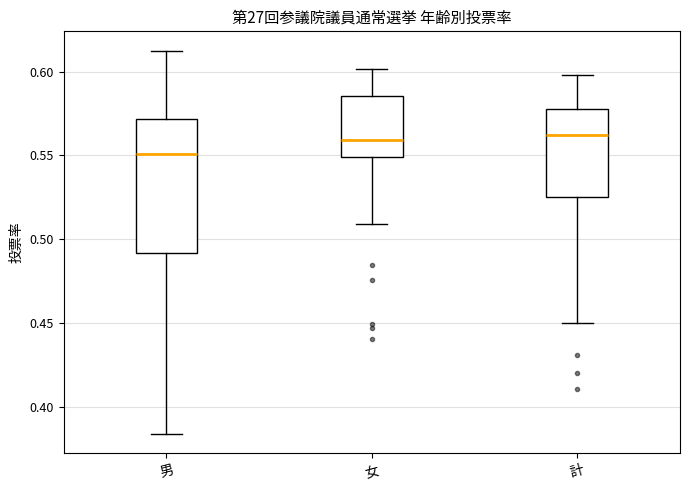

Comparing the boxes themselves (not the whiskers), which one is the tallest?

男